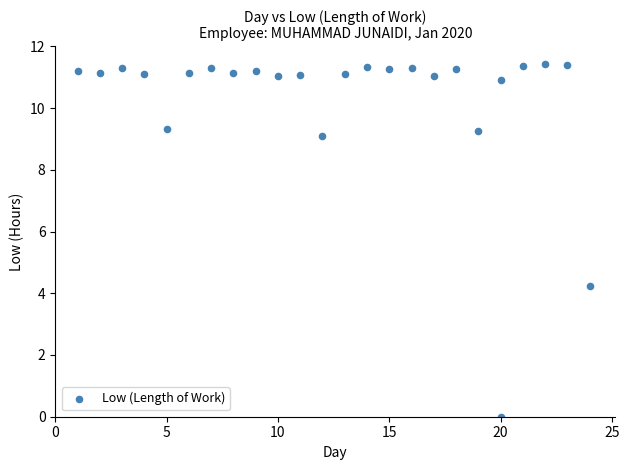

What Y value in the scatter plot is closest to 5?

4.2